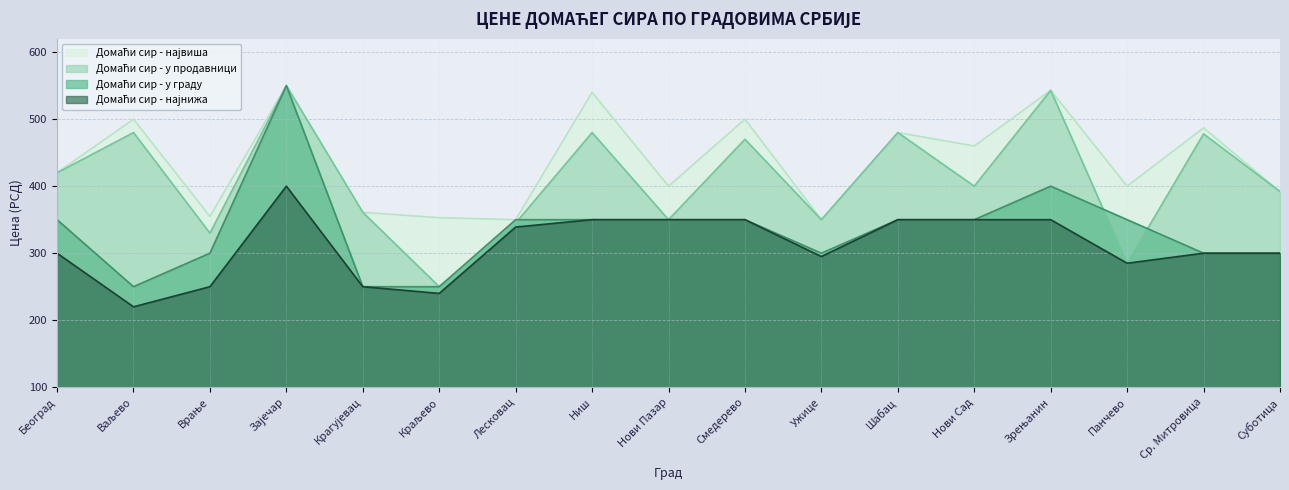

What is the spread (max minus min) of values at Лесковац?

11.0